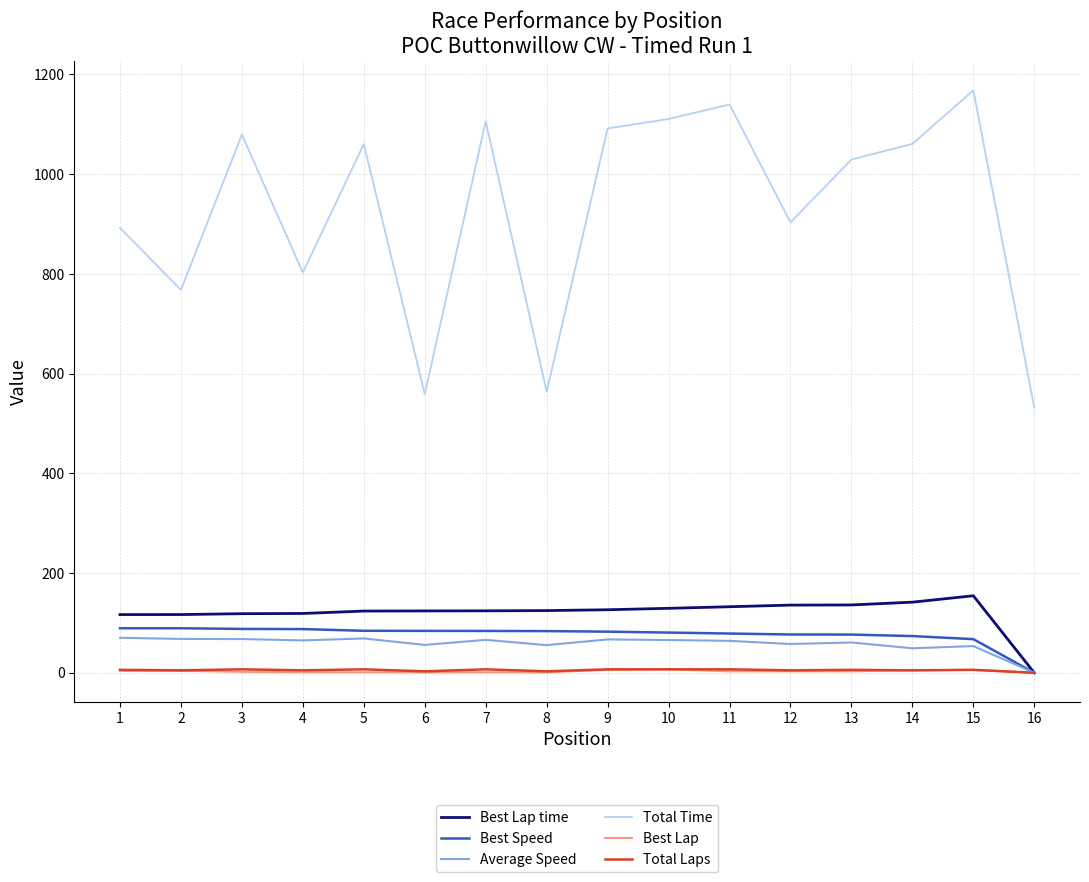

The value of Average Speed at 16 is 0.0. True or false?

True